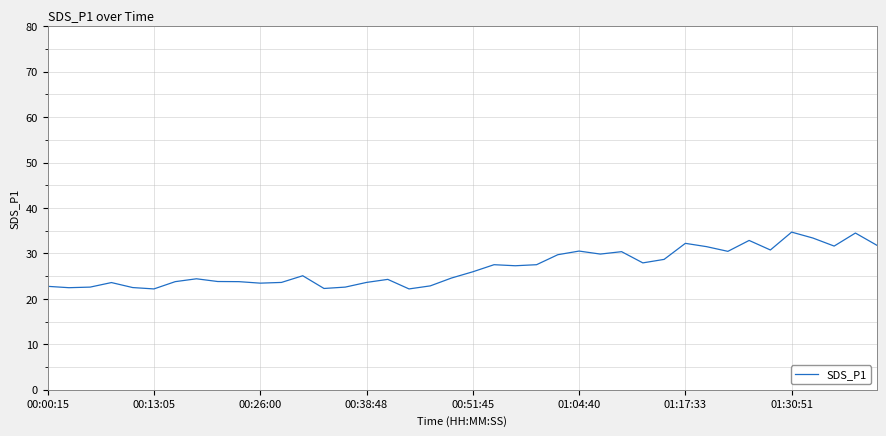

What is the maximum value shown in the chart?

34.7